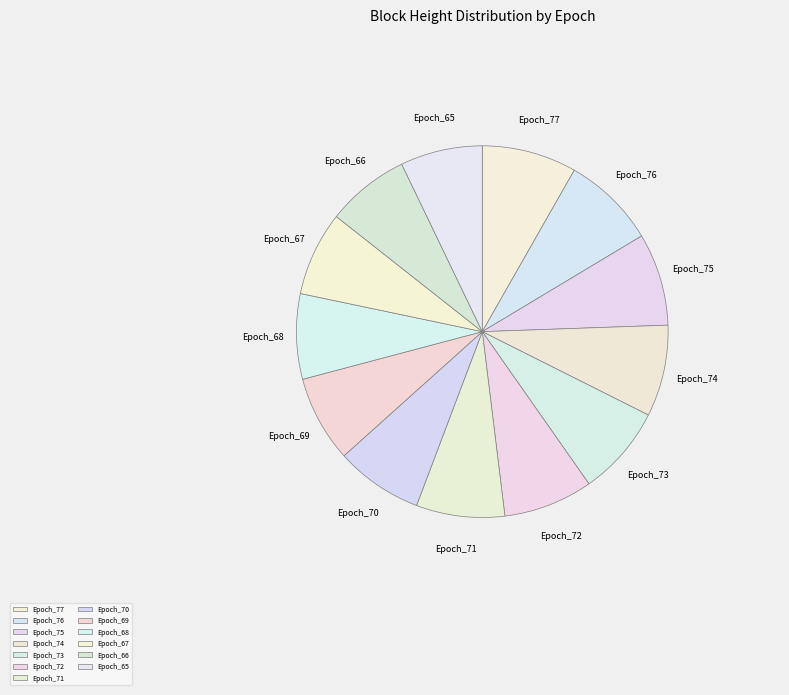

Is Epoch_77 the majority of the pie?

No